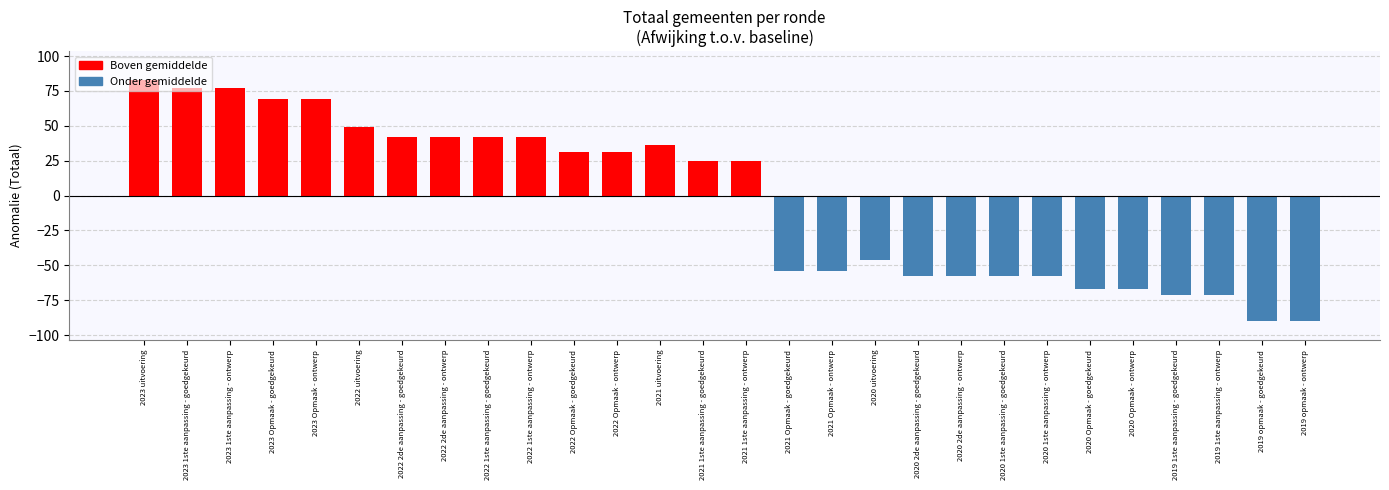

Which has a higher value, 2023 1ste aanpassing - goedgekeurd or 2022 1ste aanpassing - ontwerp?

2023 1ste aanpassing - goedgekeurd